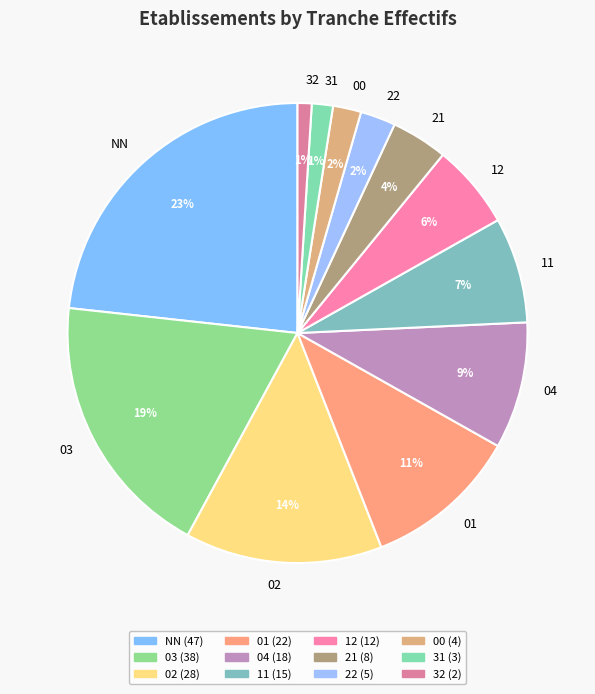

Approximately how many times larger is the value at 11 compared to 12?

1.2